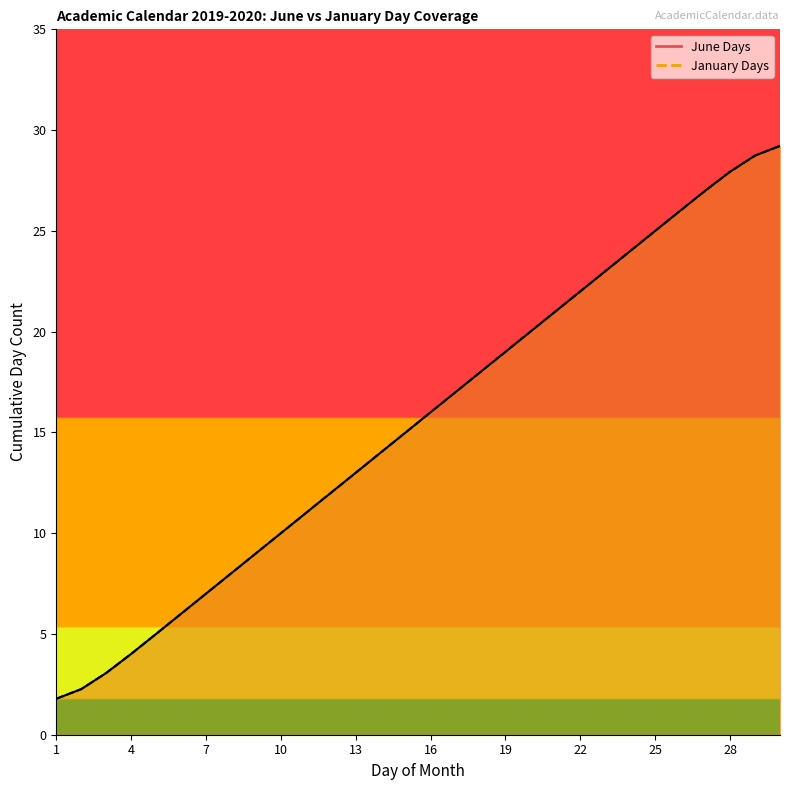

What is the difference between the June Days values at 29 and 4?

24.7